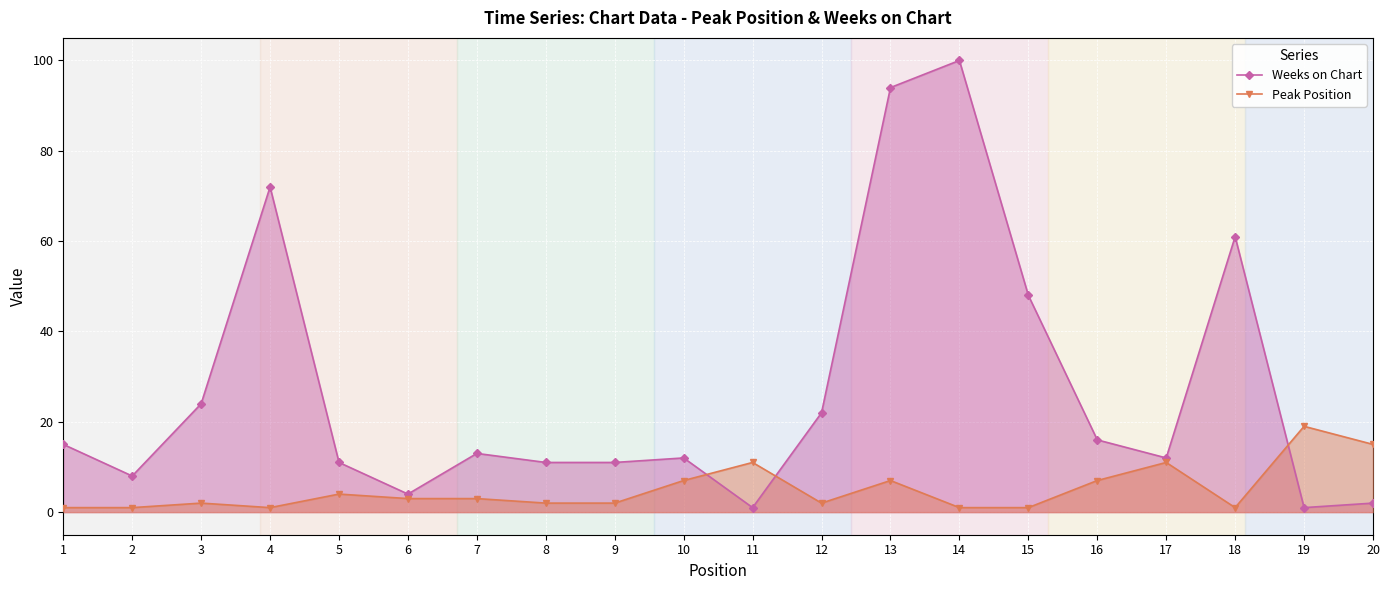

What is the minimum value shown in the chart?

1